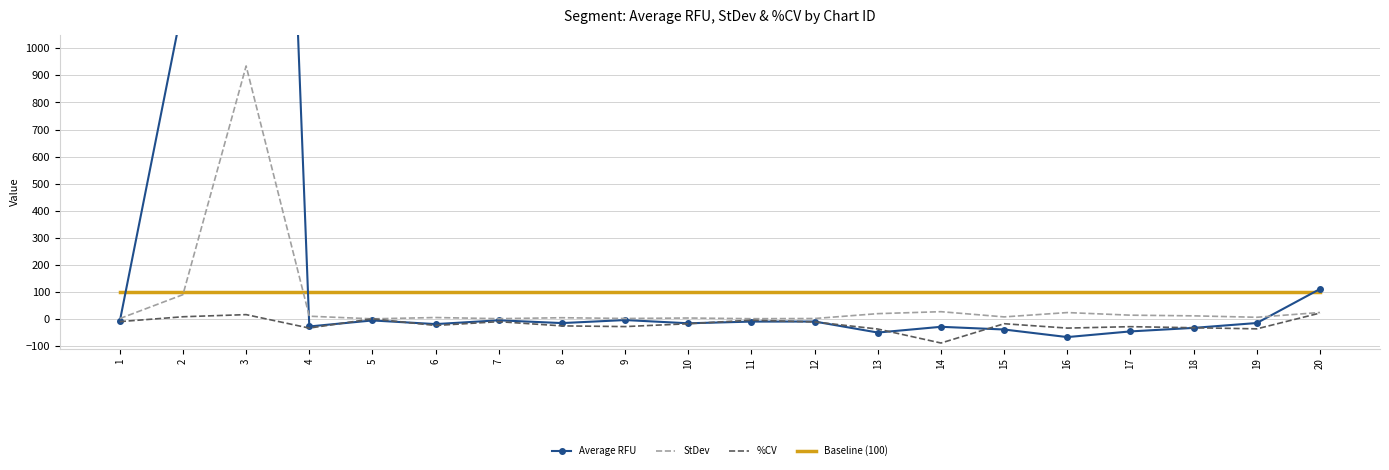

In Average RFU, how many points are lower than both neighbors (excluding endpoints)?

6